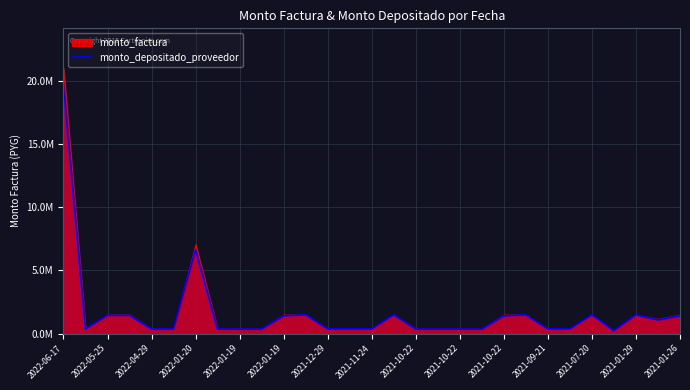

How many data points are above 383600?

13